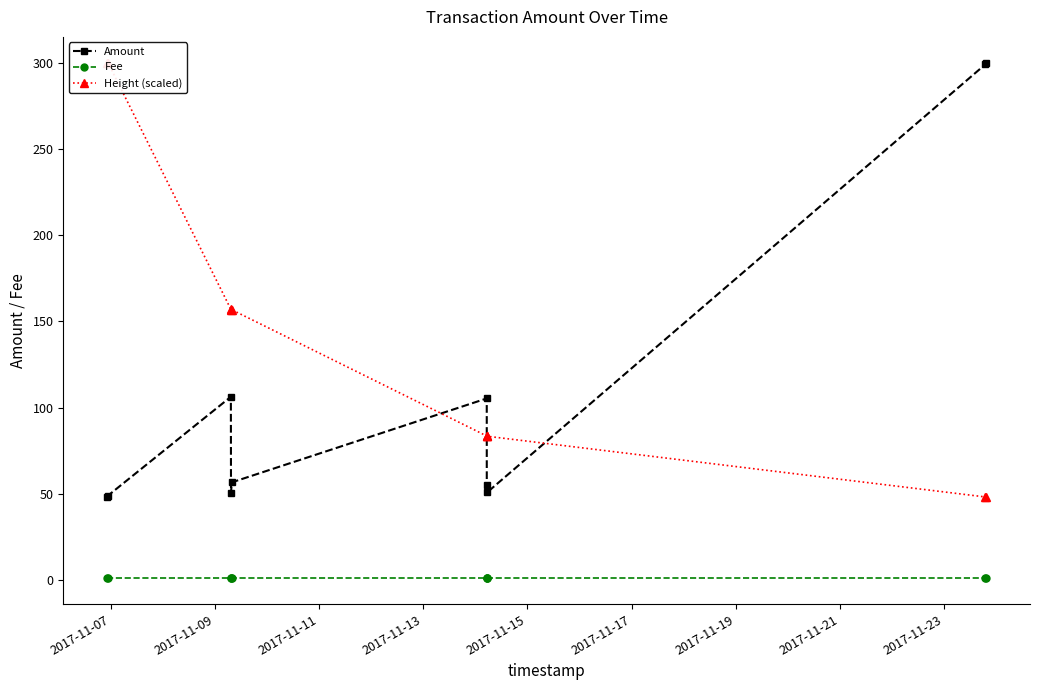

List the series in order of their overall mean, lowest first.

Fee, Amount, Height (scaled)